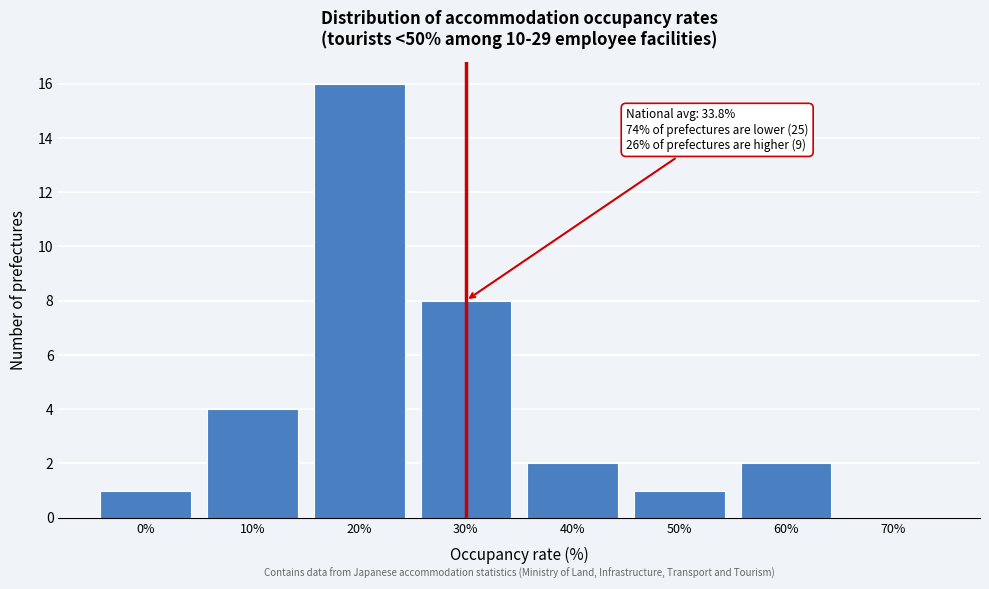

Reading right to left, list all the values displayed in this chart.

70%=0	60%=2	50%=1	40%=2	30%=8	20%=16	10%=4	0%=1